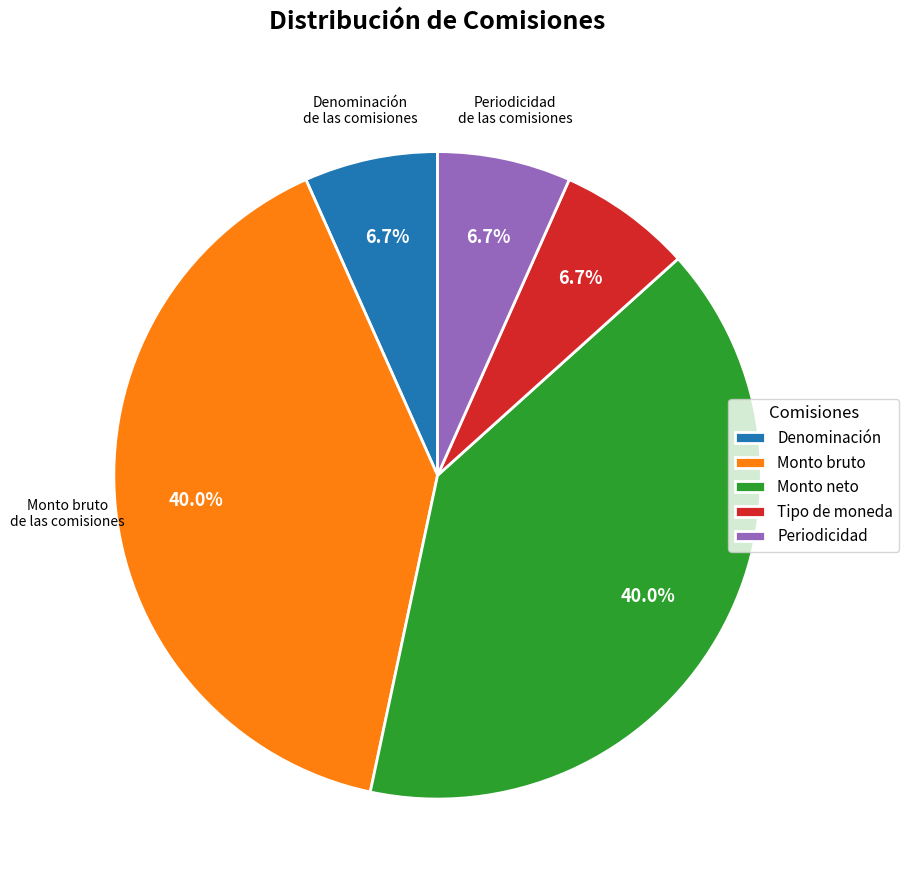

Does Monto neto represent more than half of the total?

No